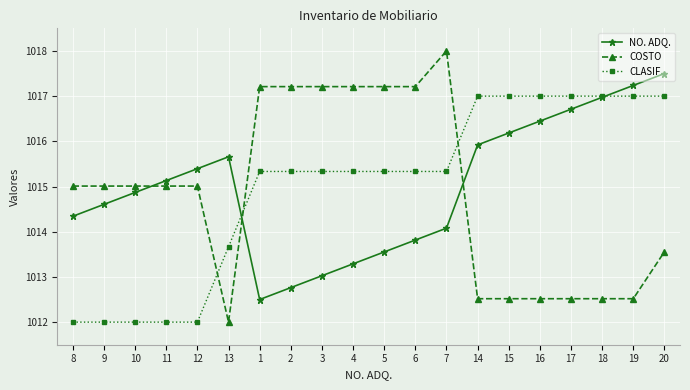

True or false: COSTO and CLASIF intersect in this chart.

True